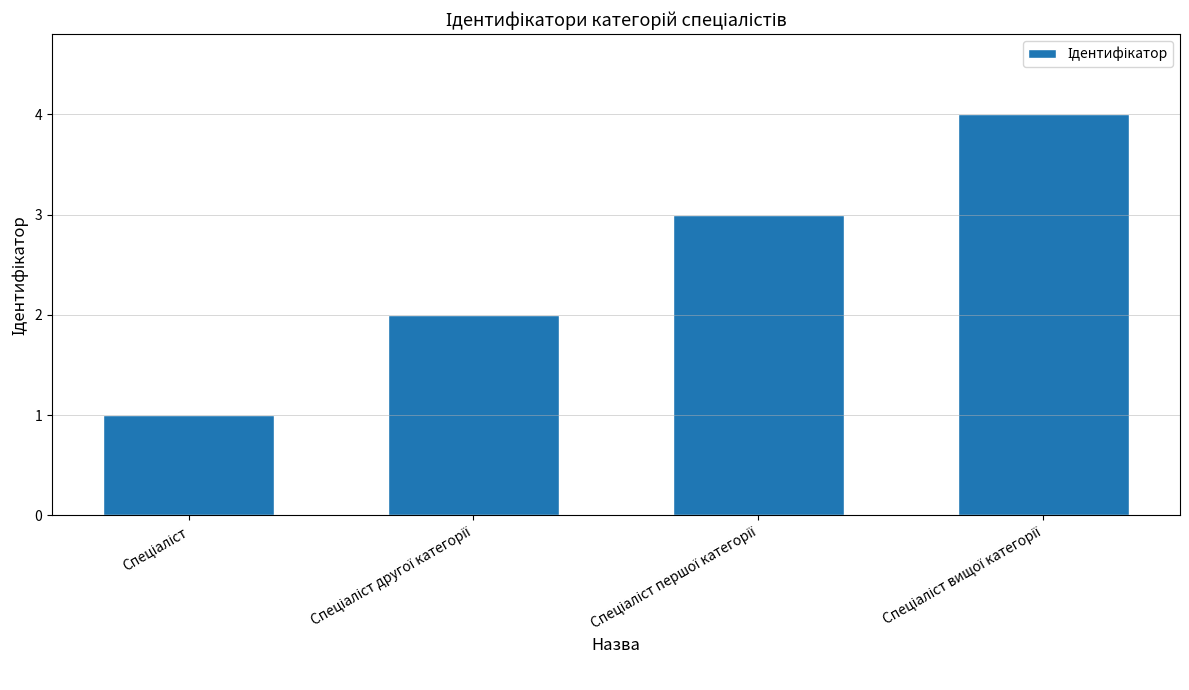

What is the maximum value shown in the chart?

4